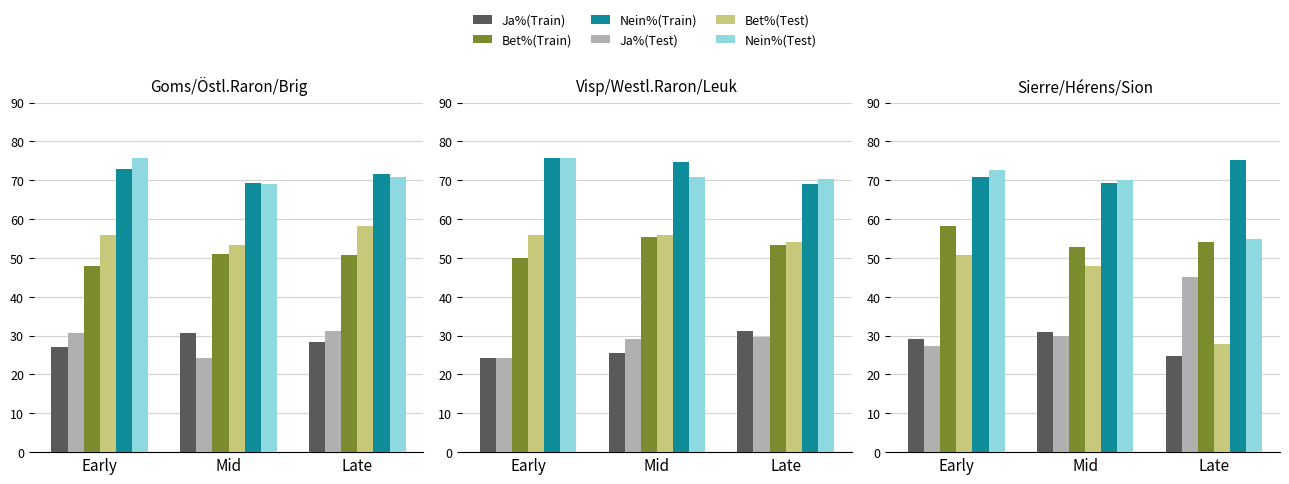

At which category is the sum across all series the highest?

Early